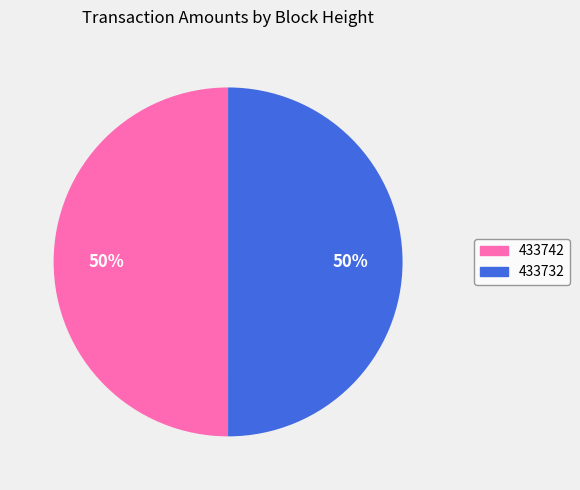

True or false: 433742 accounts for 50% of the total.

True